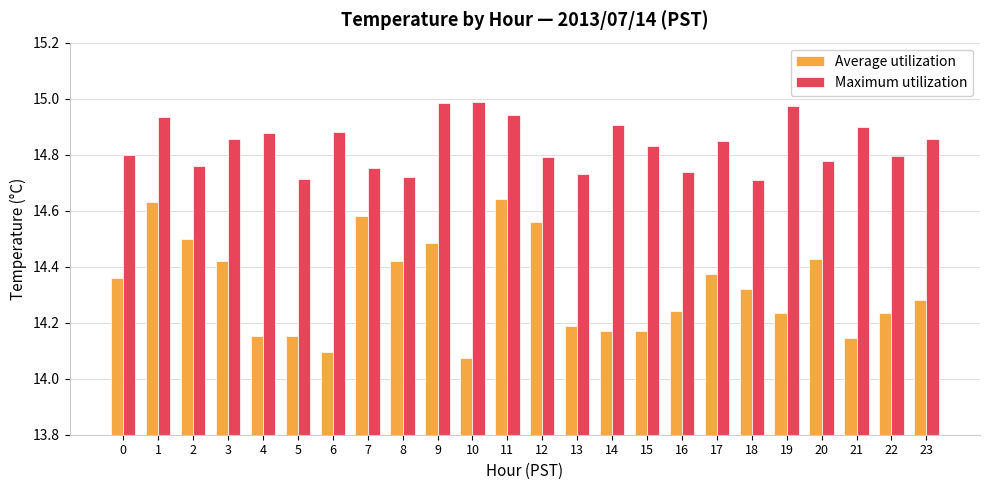

At which label is Average utilization closest to 14?

10